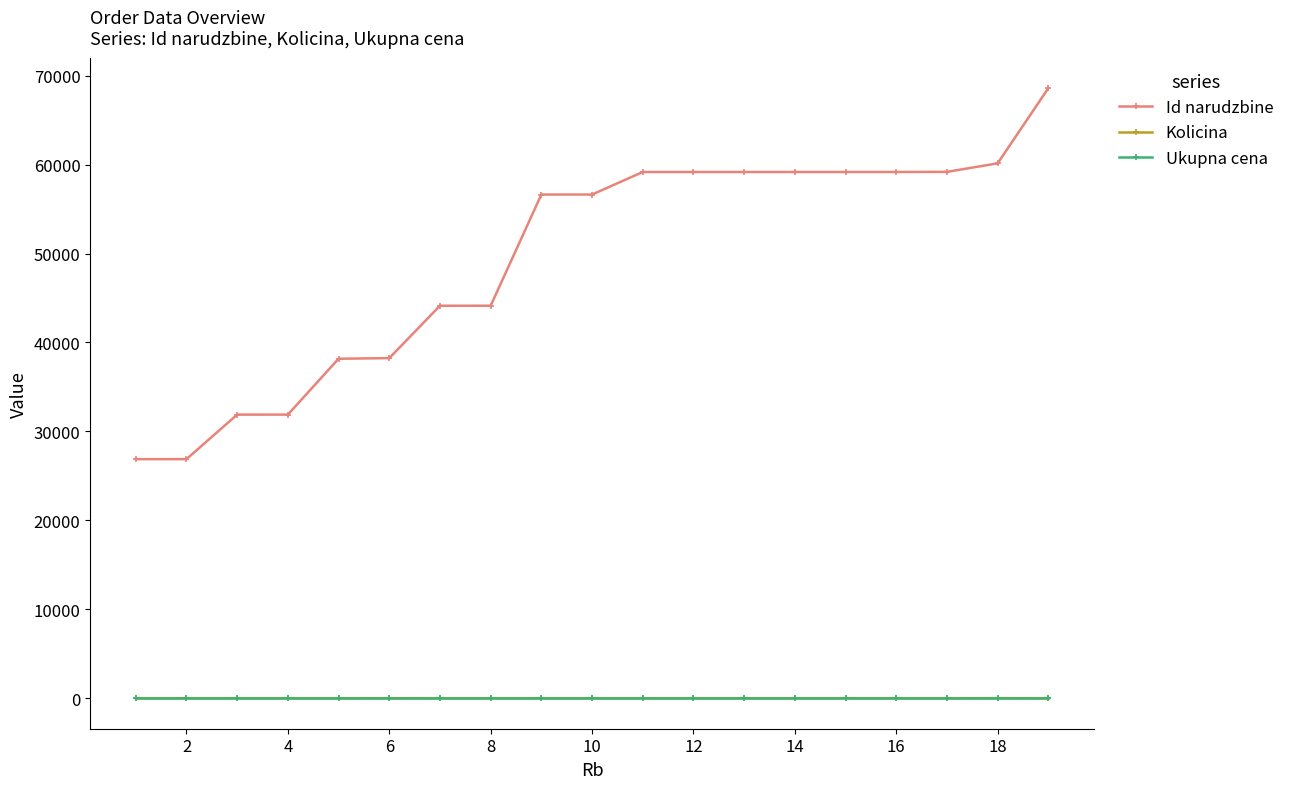

True or false: Id narudzbine and Kolicina intersect in this chart.

False